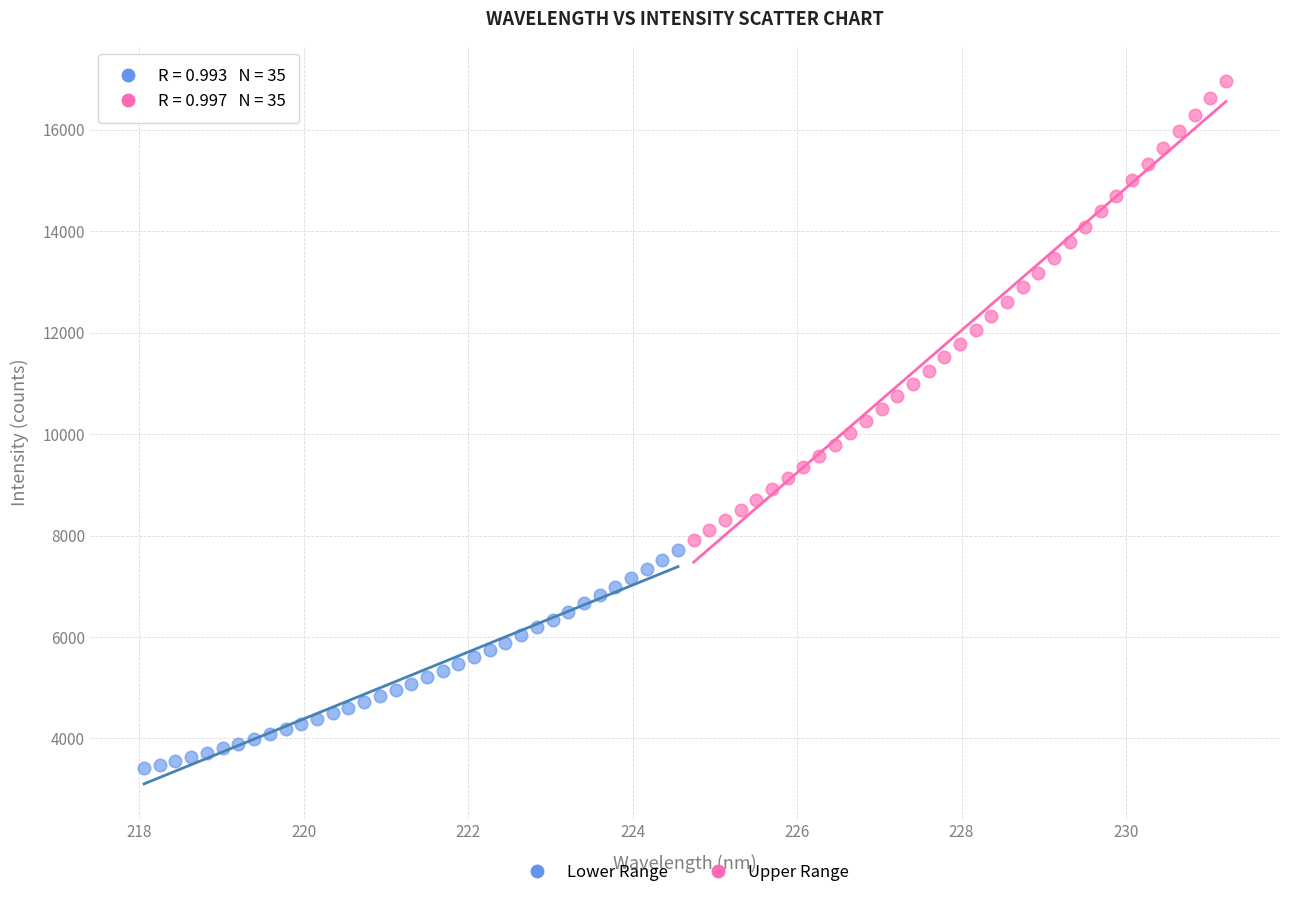

Which series has the widest spread of Y values?

Upper Range